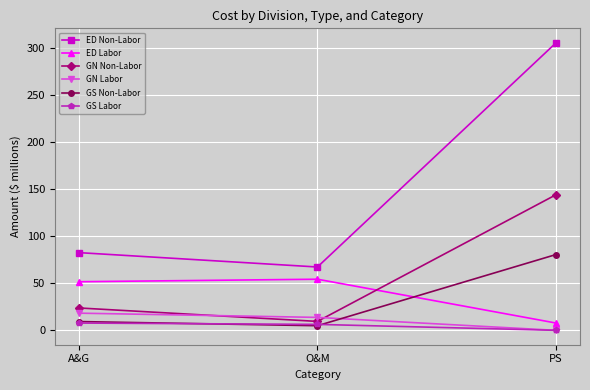

What is the label of the 2nd point from the left?

O&M